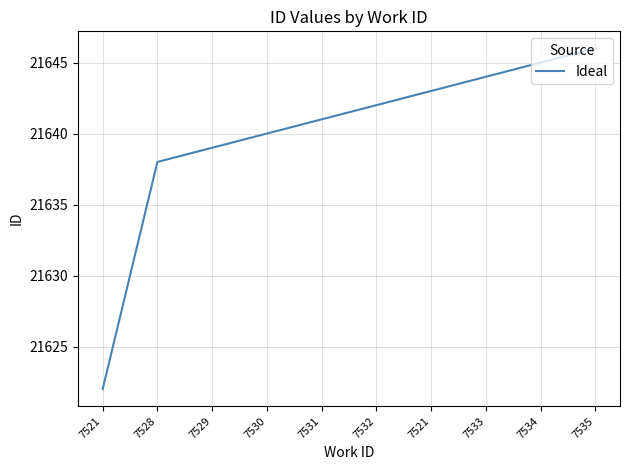

Which label corresponds to the smallest value in the chart?

7521